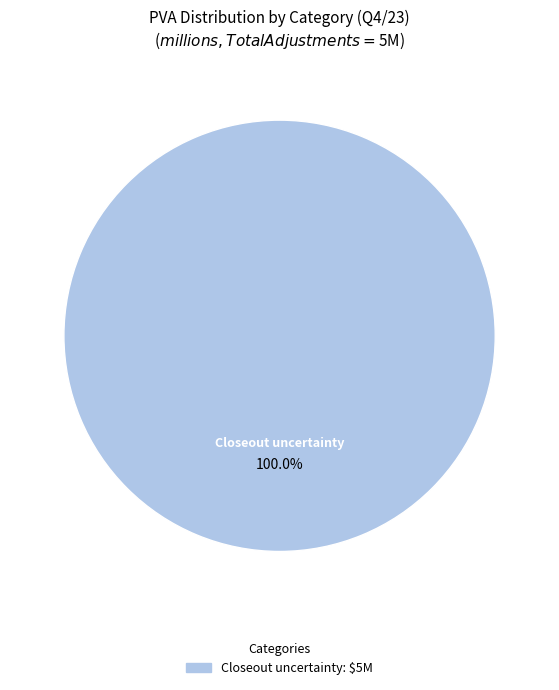

Is there any slice that represents more than half of the pie?

Yes